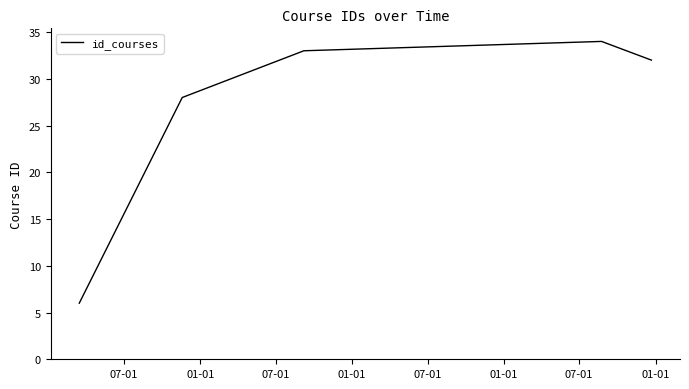

What is the difference between the maximum and minimum values?

28